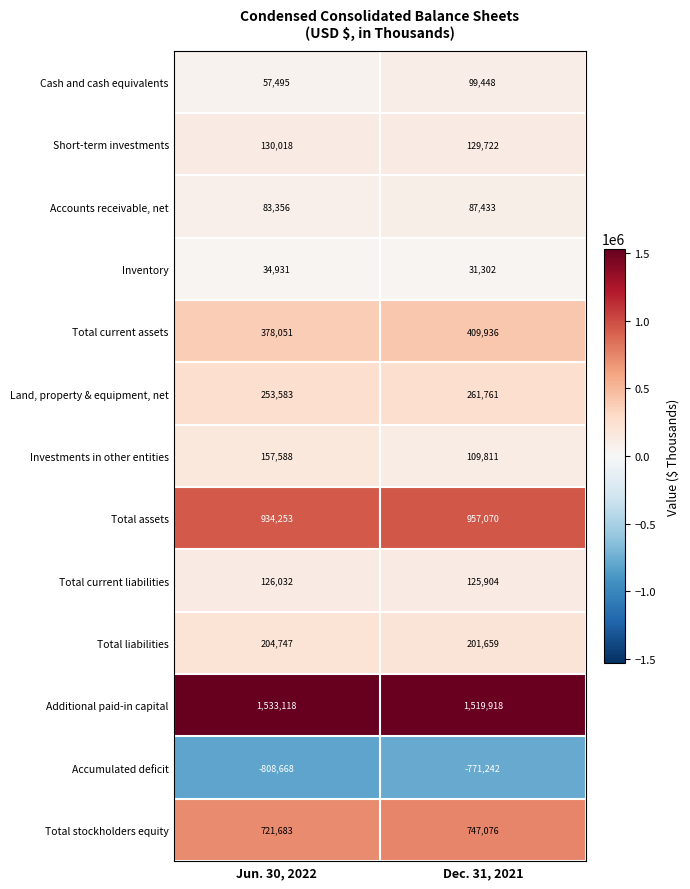

Rank the series at Dec. 31, 2021 from highest to lowest value.

Additional paid-in capital, Total assets, Total stockholders equity, Total current assets, Land, property & equipment, net, Total liabilities, Short-term investments, Total current liabilities, Investments in other entities, Cash and cash equivalents, Accounts receivable, net, Inventory, Accumulated deficit